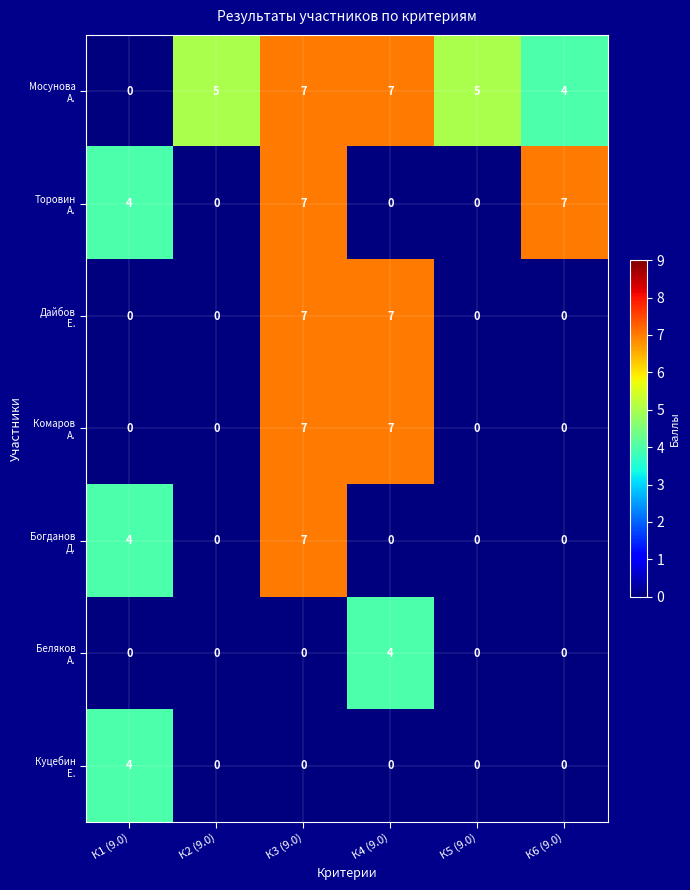

What is the greatest value displayed?

7